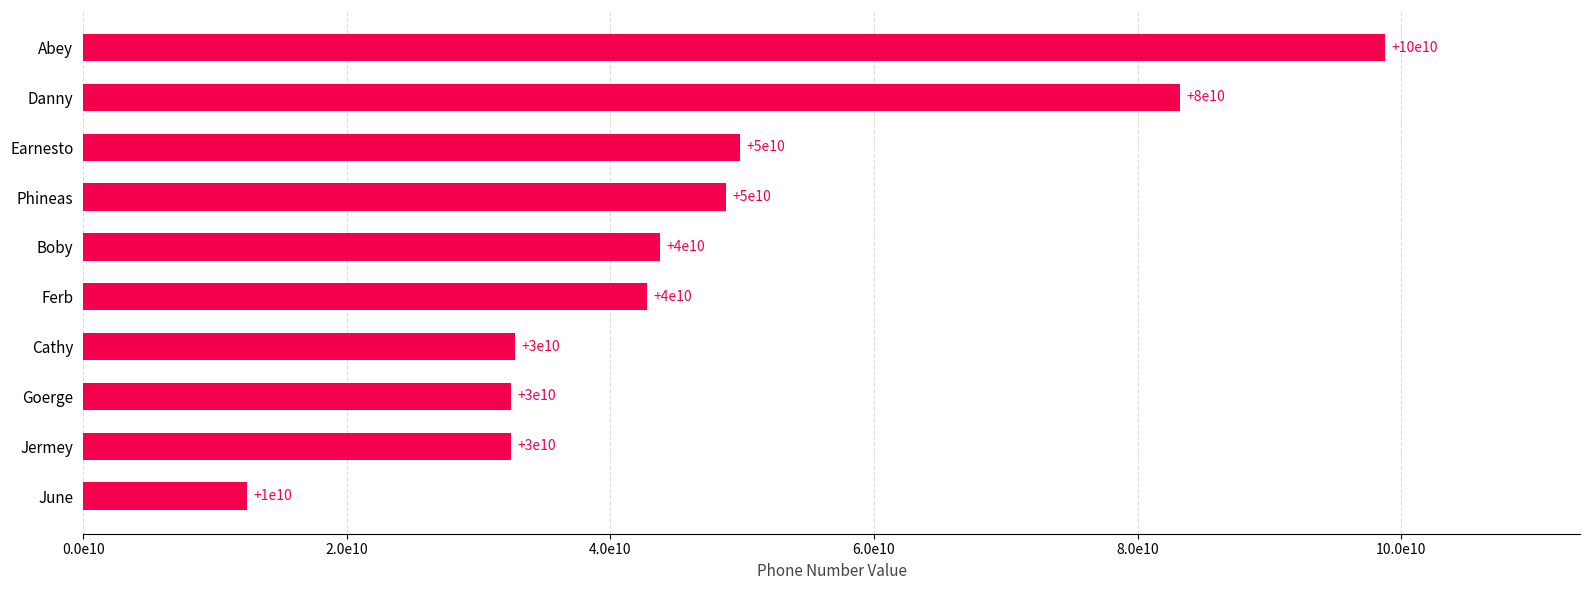

What is the difference between the second highest and second lowest values?

50755220615